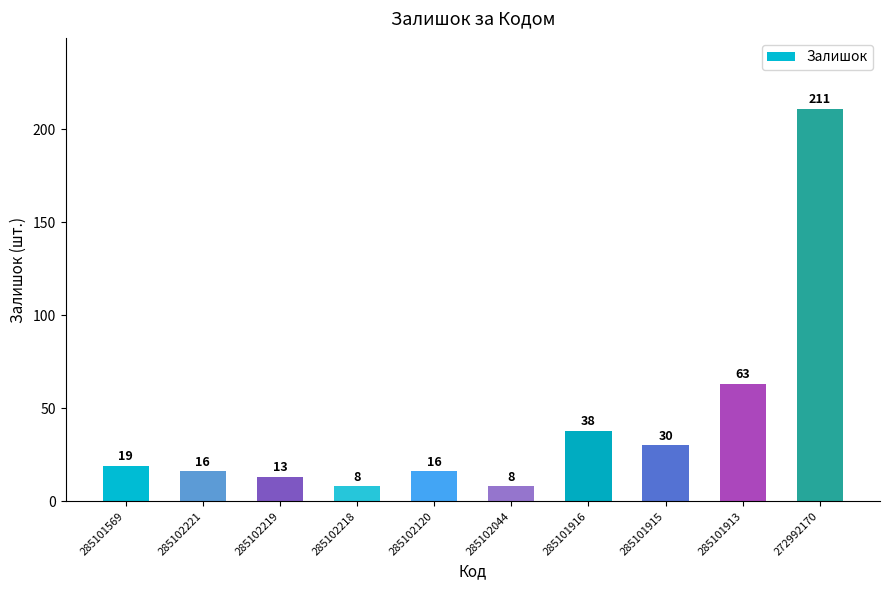

At which label is the value closest to 109?

285101913